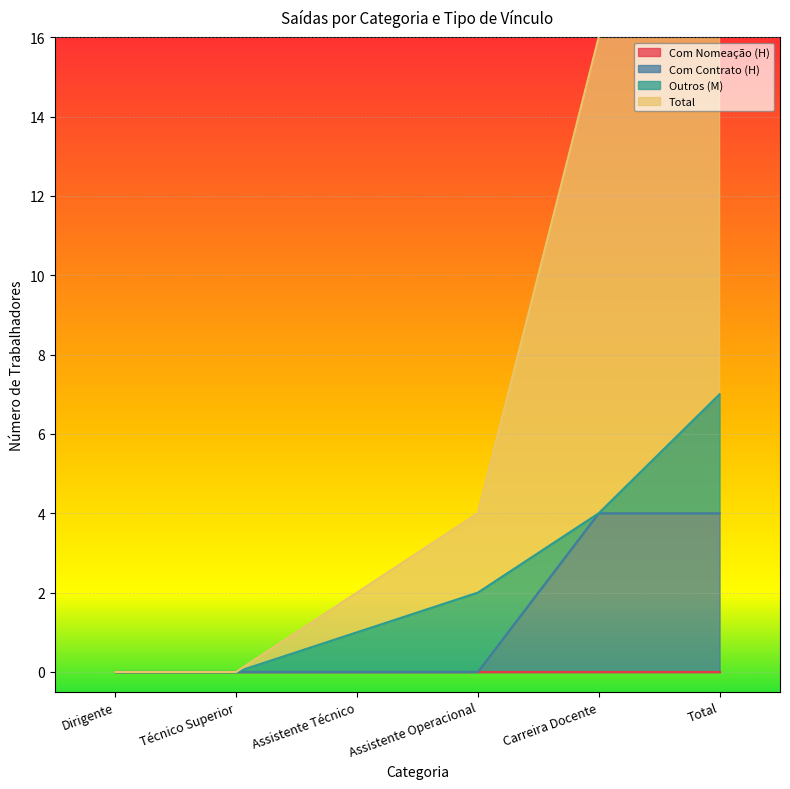

The value of Com Contrato (H) at Assistente Operacional is 2. True or false?

False